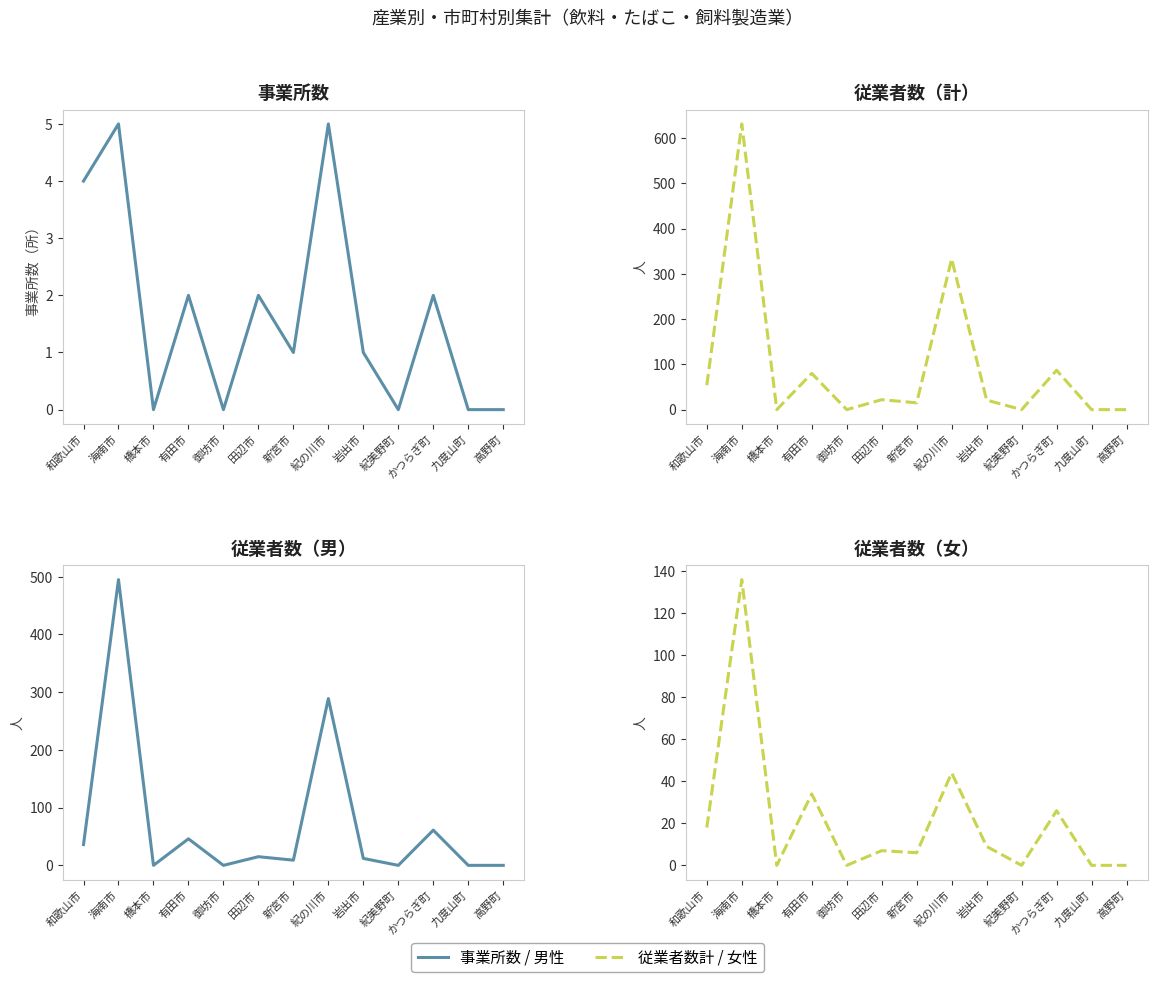

At which label does 従業者数（男） first exceed 12?

和歌山市